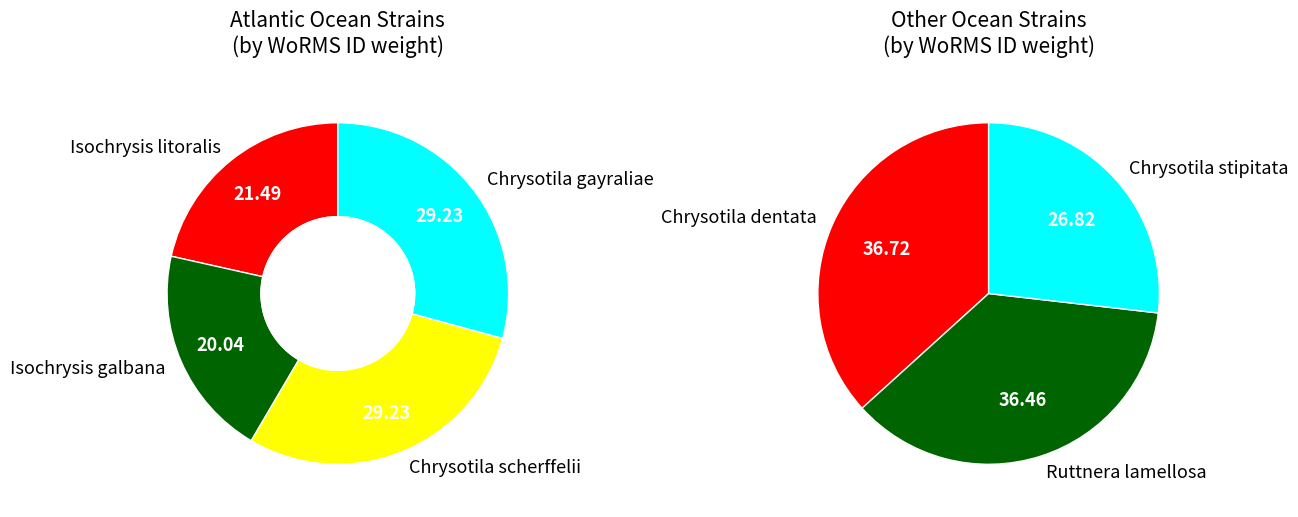

Is there any slice that represents more than half of the pie?

No